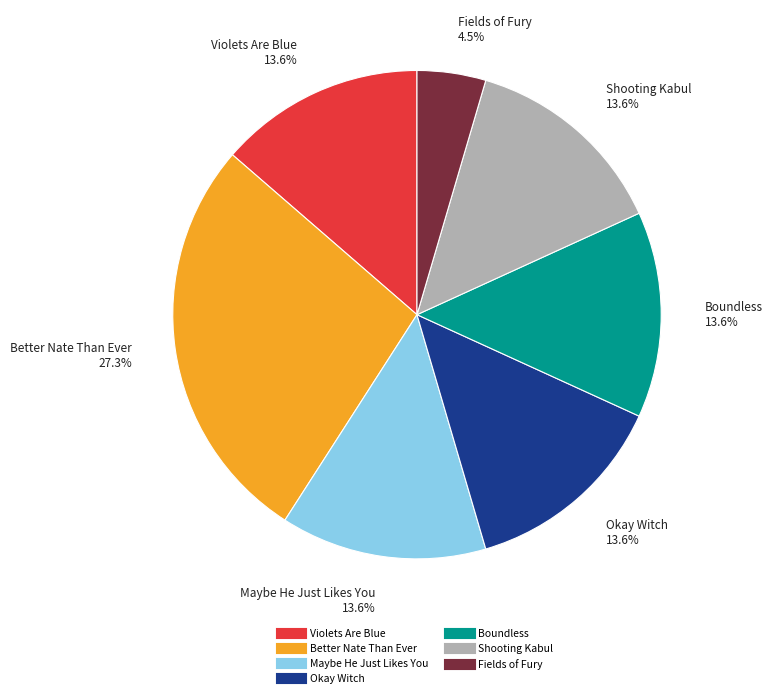

Which category has the biggest portion of the pie?

Better Nate Than Ever